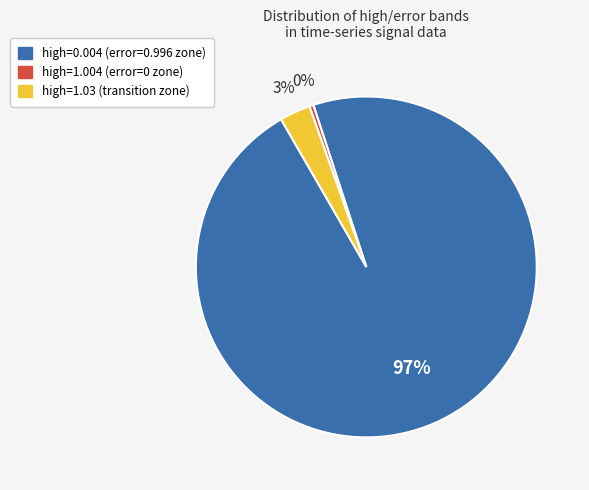

To the nearest percent, what is the average slice percentage?

33%